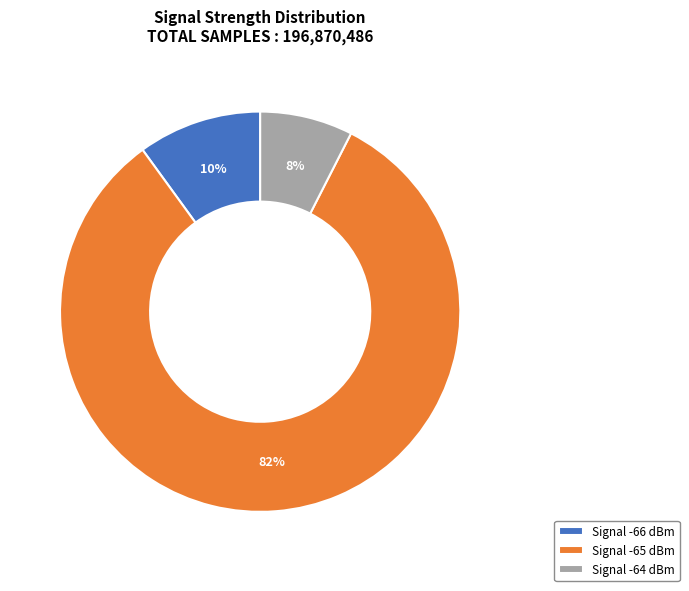

The Signal -65 dBm slice represents 82% of the pie. True or false?

True